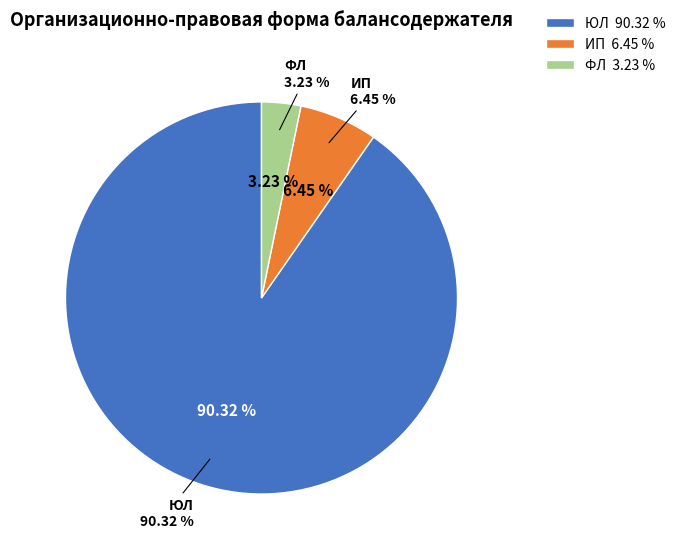

Rank the categories by value from highest to lowest.

ЮЛ, ИП, ФЛ